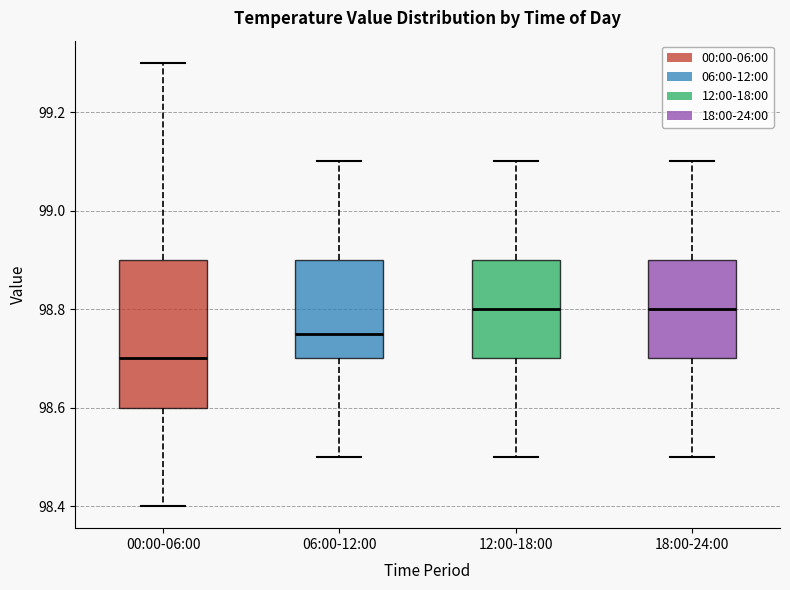

Reading left to right, transcribe this box plot: for each box, give where its median line is, the range the box spans, and where its two whiskers end, as read against the y-axis. The values are not printed on the chart, so give them approximately, as read against the axis.

00:00-06:00: median 98.70, box 98.60 to 98.90, whiskers 98.40 to 99.30
06:00-12:00: median 98.76, box 98.70 to 98.90, whiskers 98.50 to 99.10
12:00-18:00: median 98.80, box 98.70 to 98.90, whiskers 98.50 to 99.10
18:00-24:00: median 98.80, box 98.70 to 98.90, whiskers 98.50 to 99.10